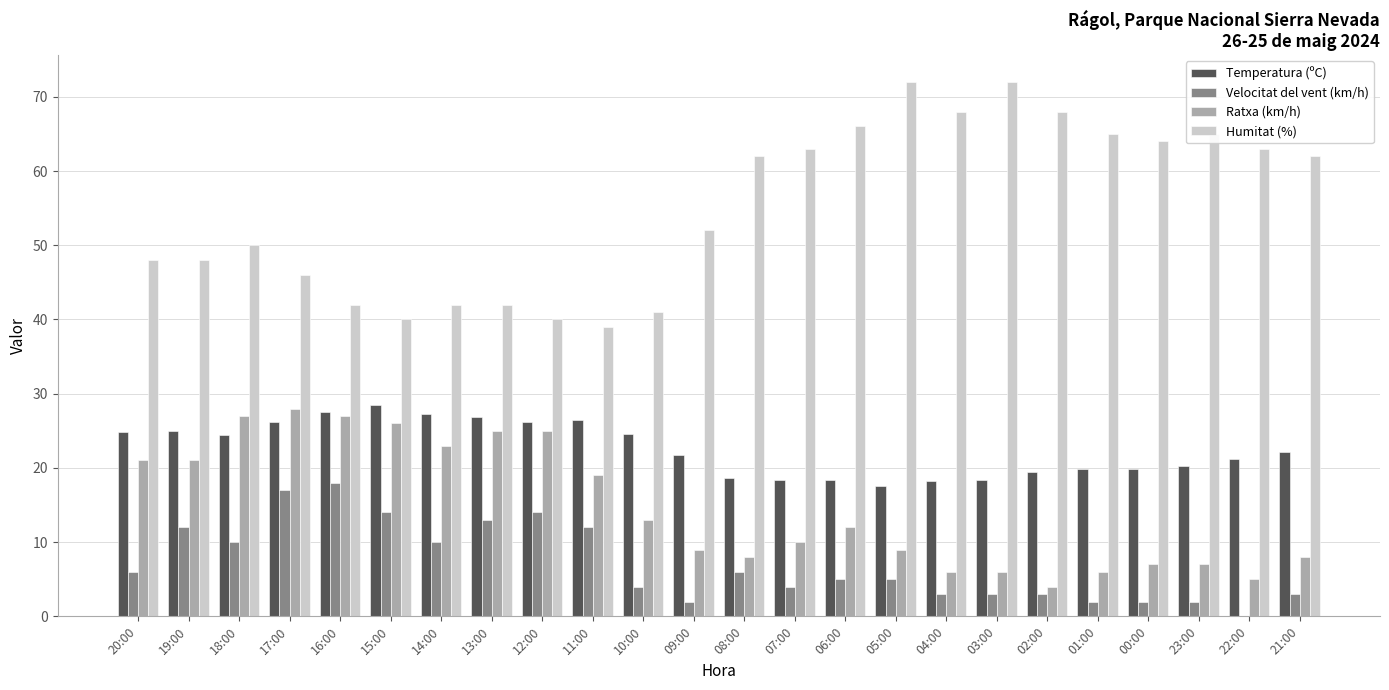

Is it true that Humitat (%) equals 62.0 at 21:00?

True